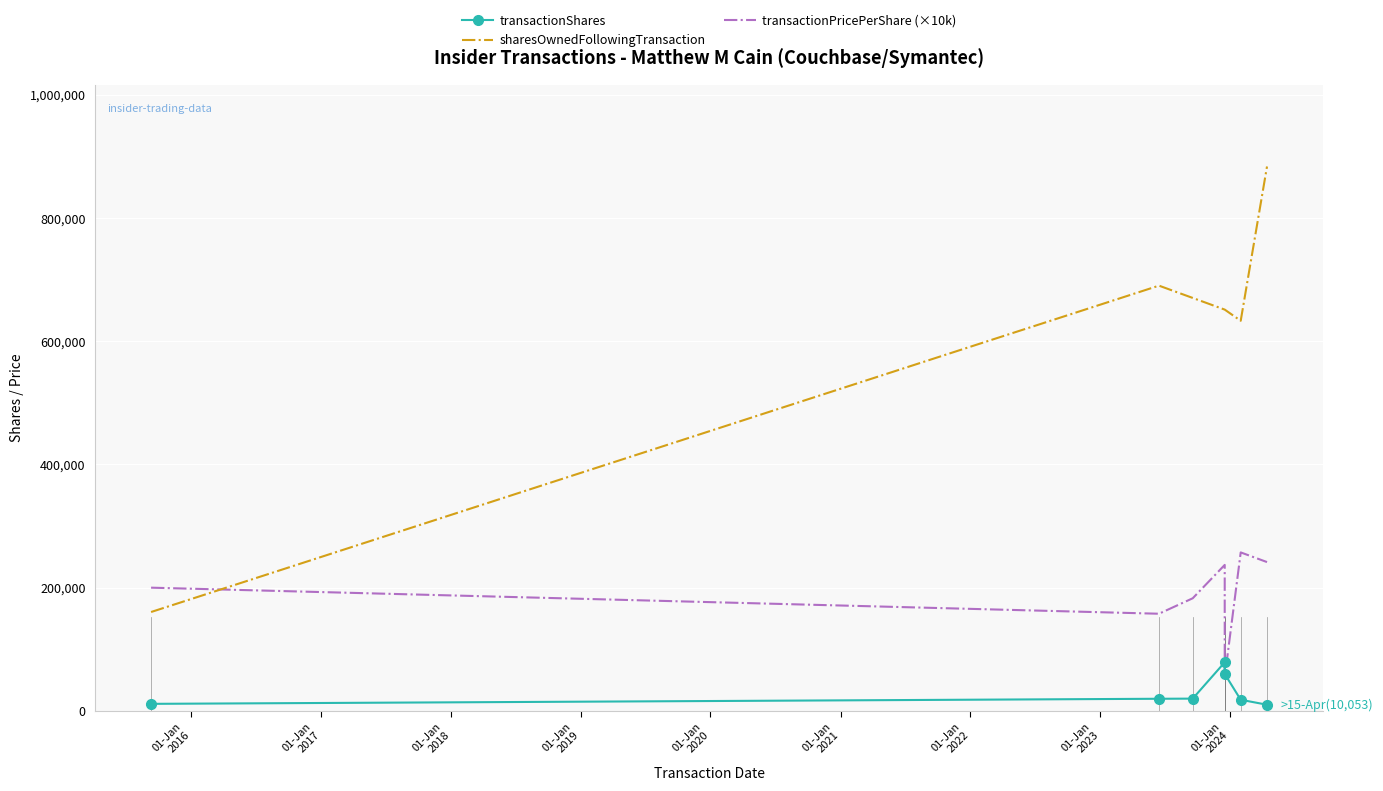

What is the average value of the sharesOwnedFollowingTransaction series?

619964.3